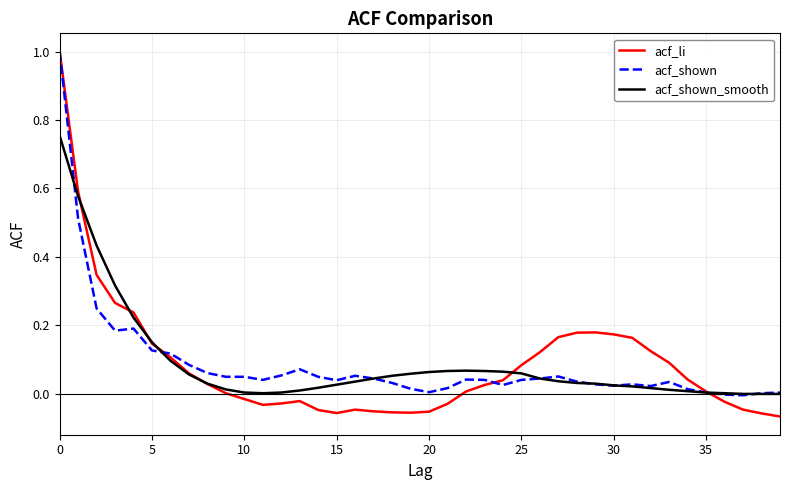

Rank the series by their average value, from highest to lowest.

acf_shown_smooth, acf_li, acf_shown